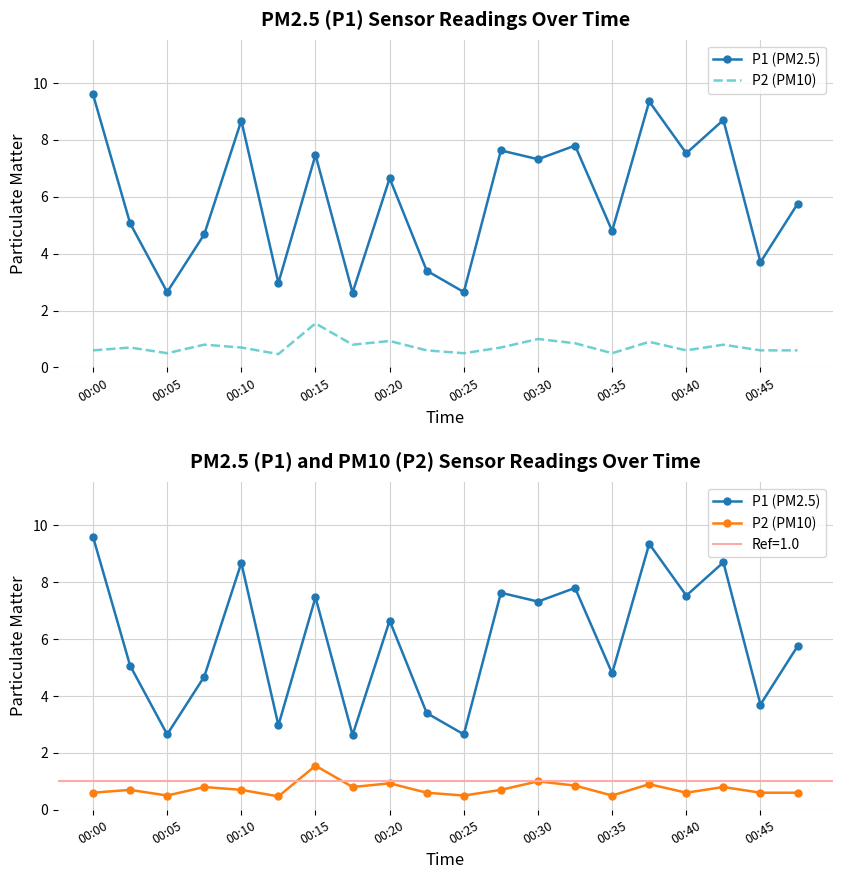

Is it true that P2 (PM10) equals 0.8 at 17?

True